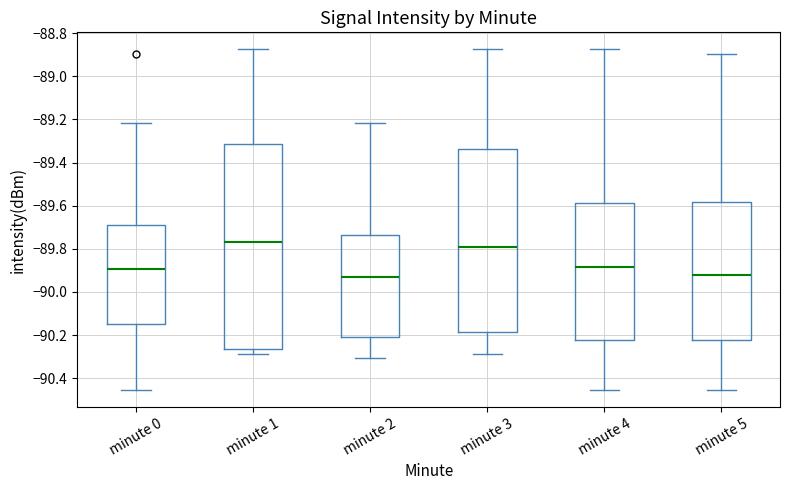

Reading left to right, read every box against the y-axis: the position of its median line, the range the box covers, and the ends of its whiskers. The values are not printed on the chart, so give them approximately, as read against the axis.

minute 0: median -89.90, box -90.14 to -89.70, whiskers -90.46 to -89.22
minute 1: median -89.76, box -90.26 to -89.32, whiskers -90.28 to -88.88
minute 2: median -89.94, box -90.20 to -89.74, whiskers -90.30 to -89.22
minute 3: median -89.80, box -90.18 to -89.34, whiskers -90.28 to -88.88
minute 4: median -89.88, box -90.22 to -89.58, whiskers -90.46 to -88.88
minute 5: median -89.92, box -90.22 to -89.58, whiskers -90.46 to -88.90